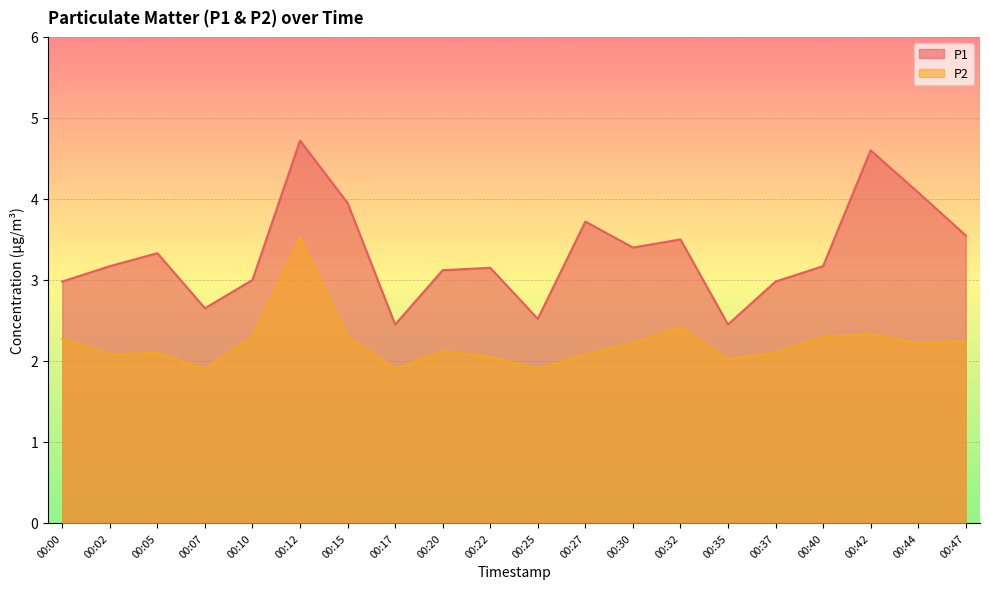

What is the total value across all series at 00:12?

8.2